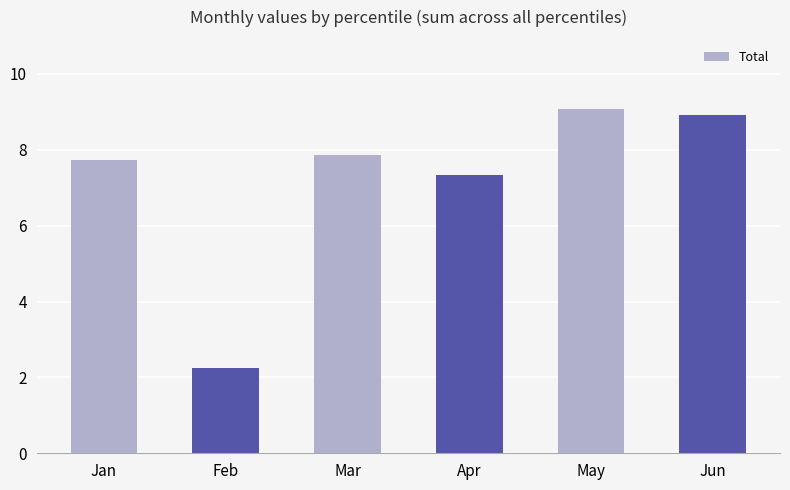

Which has a higher value, Apr or Mar?

Mar